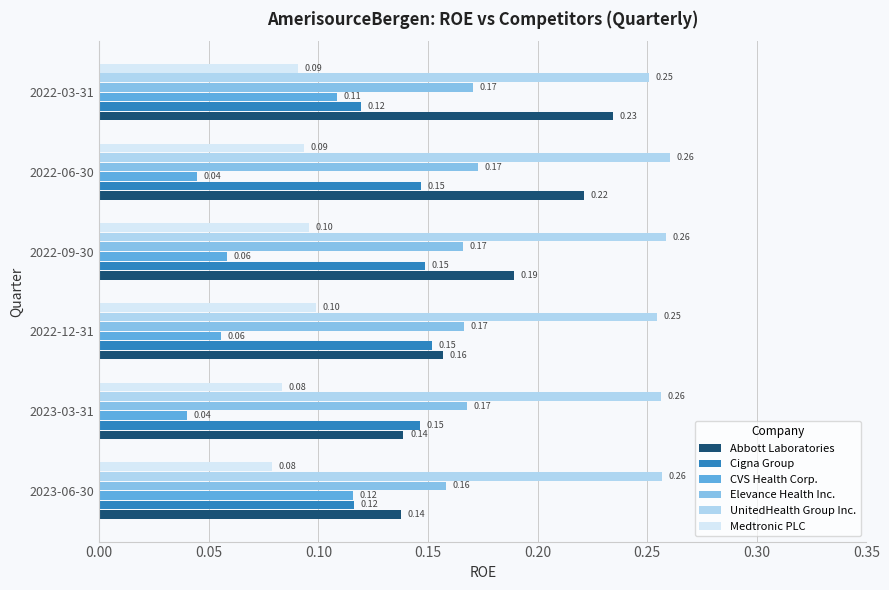

Which series has the widest spread of values?

Abbott Laboratories